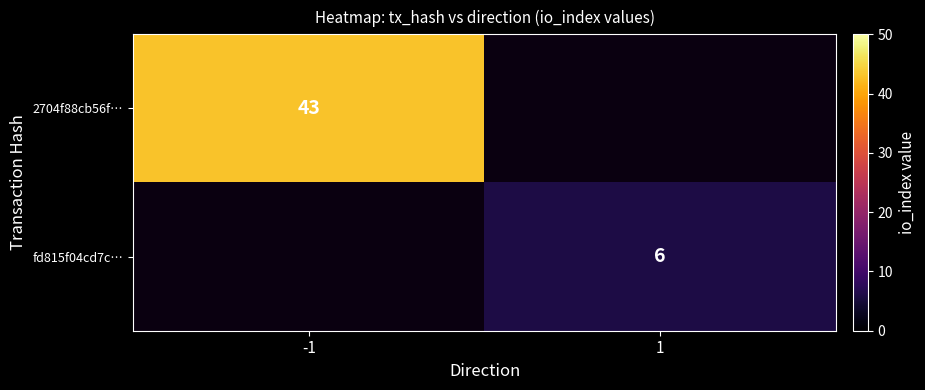

The 2704f88cb56f… series shows 26 at -1. True or false?

False